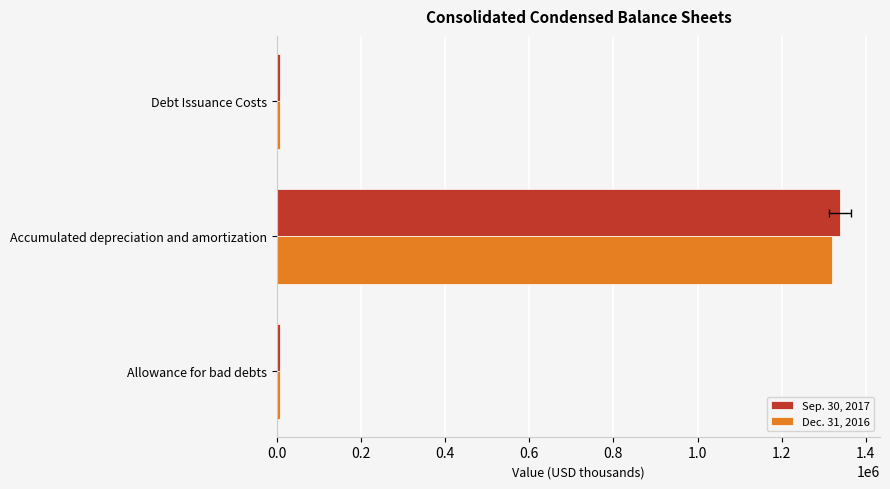

At how many categories does at least one series exceed 774103?

1